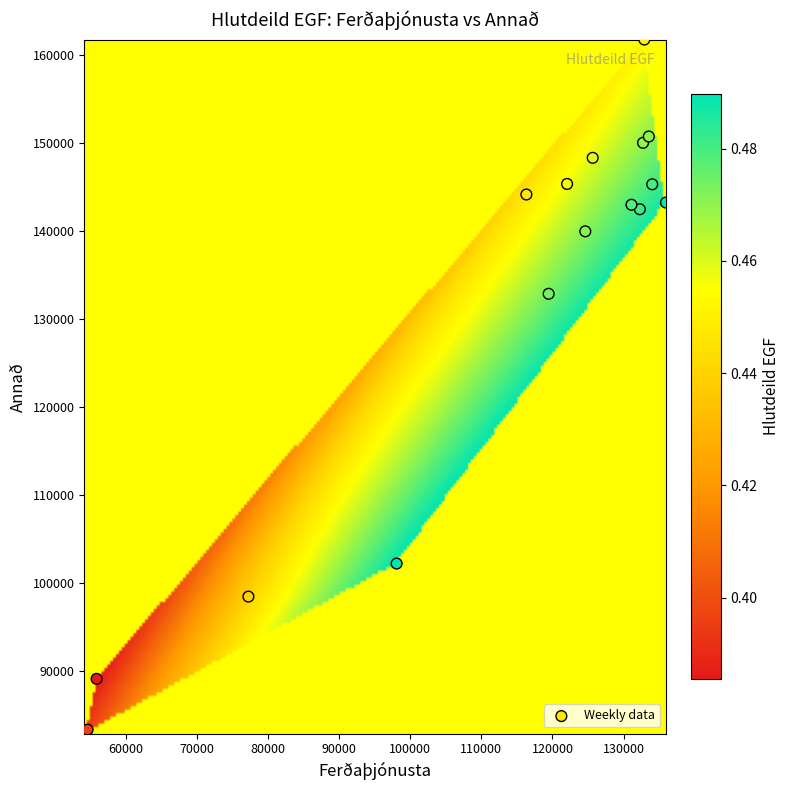

What Y value in the scatter plot is closest to 122280?

132820